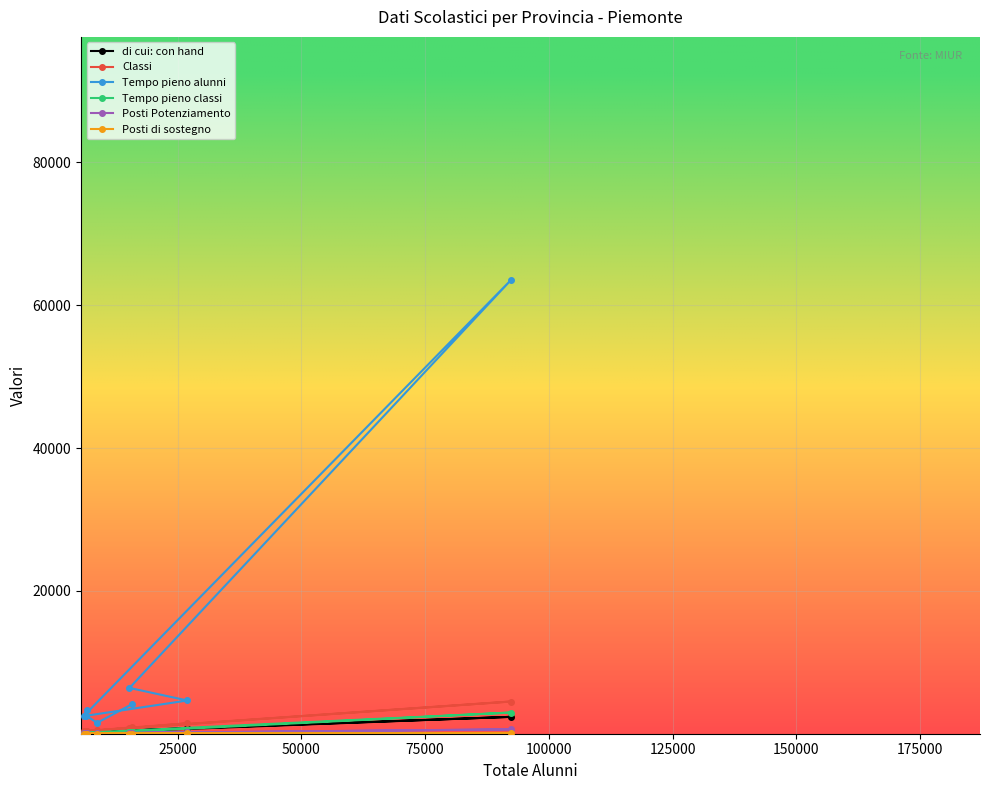

Which series has the widest spread of values?

Tempo pieno alunni